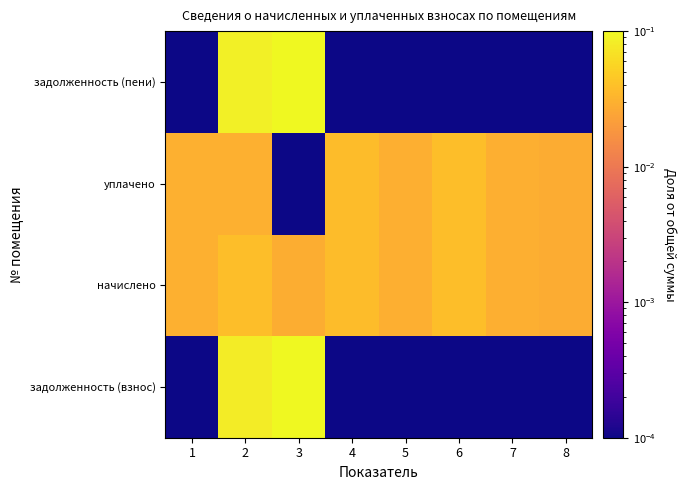

Between 1 and 8, which series saw the biggest shift?

начислено